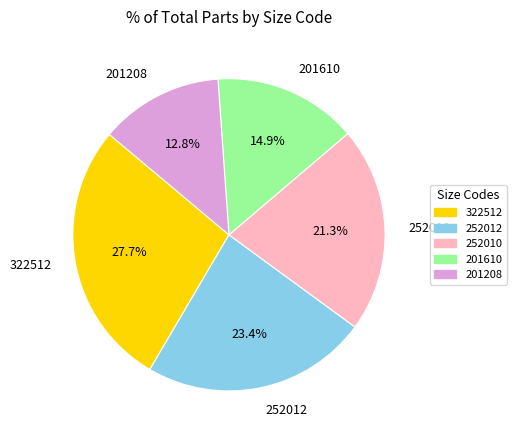

To the nearest percent, what is the average slice percentage?

20%